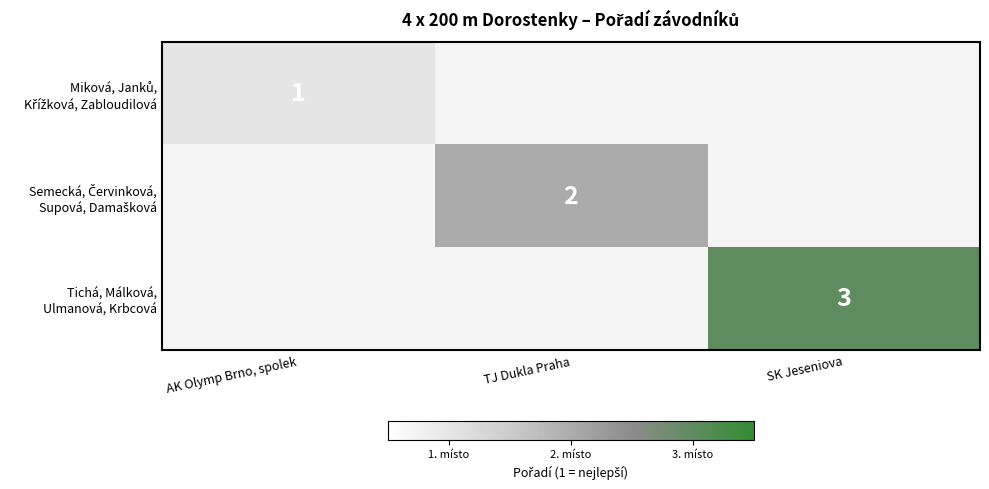

At which category does the chart reach its peak across all series?

SK Jeseniova